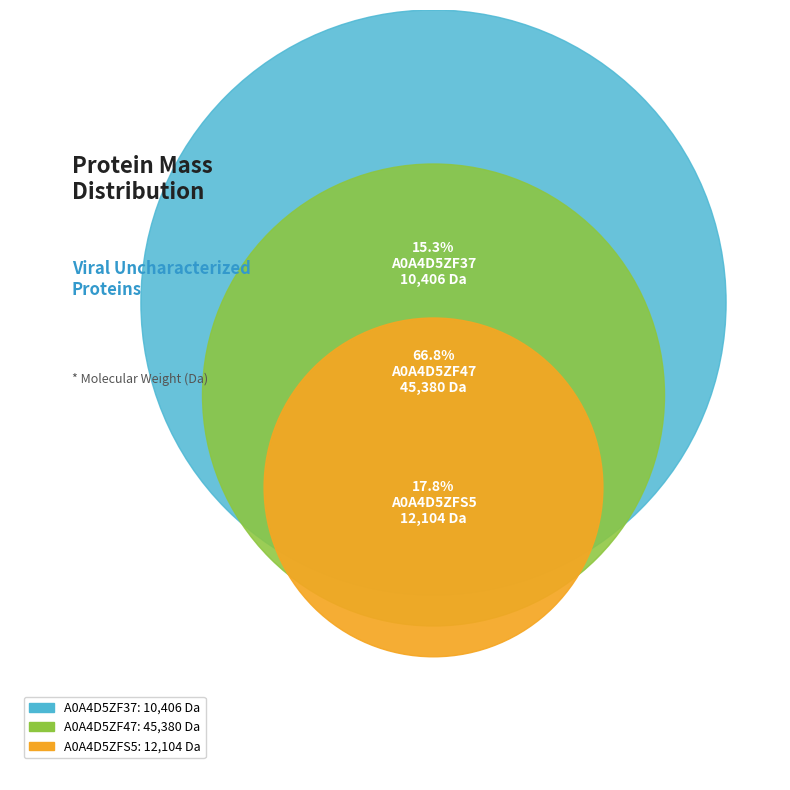

To the nearest percent, what is the average slice percentage?

33%